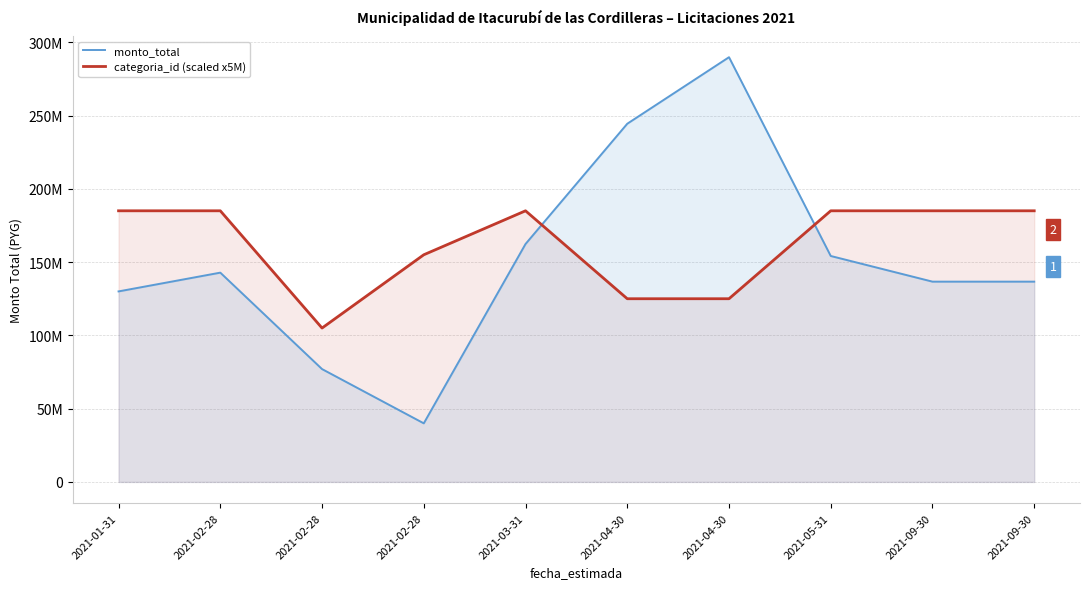

List the labels in order of monto_total value, largest first.

2021-04-30, 2021-04-30, 2021-03-31, 2021-05-31, 2021-02-28, 2021-09-30, 2021-09-30, 2021-01-31, 2021-02-28, 2021-02-28